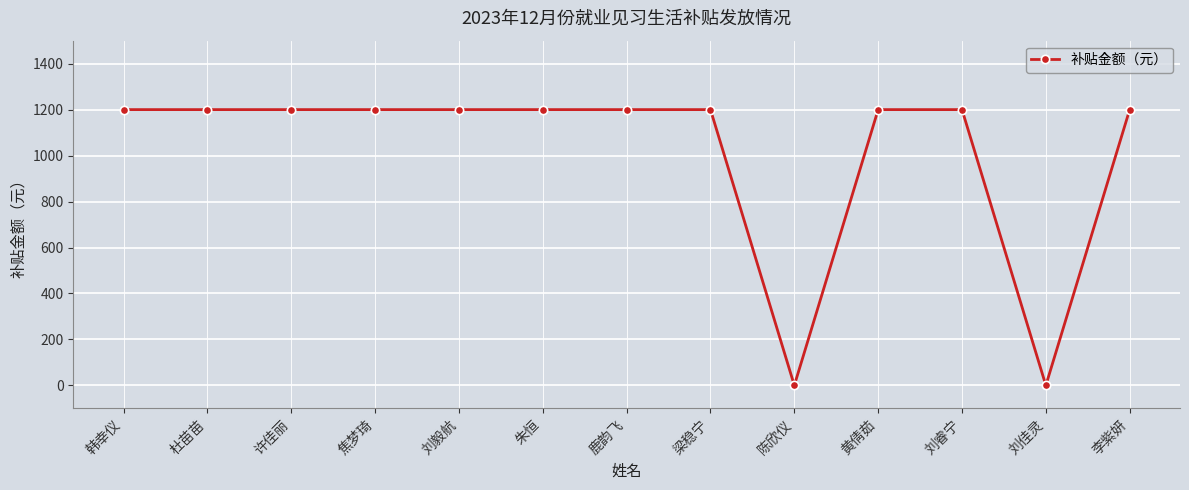

What is the label of the 11th point from the right?

许佳丽